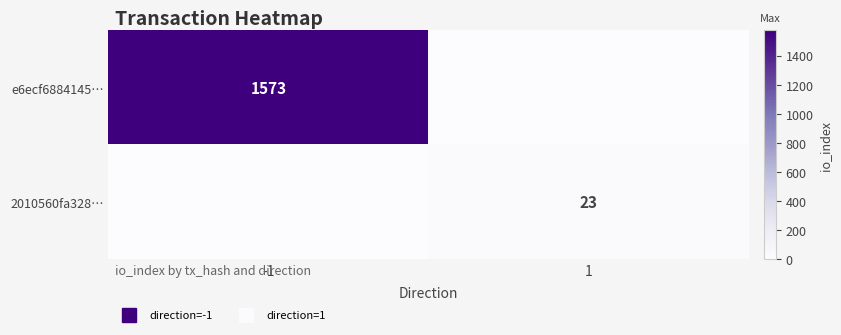

Where is e6ecf6884145… nearest to the value 786?

1